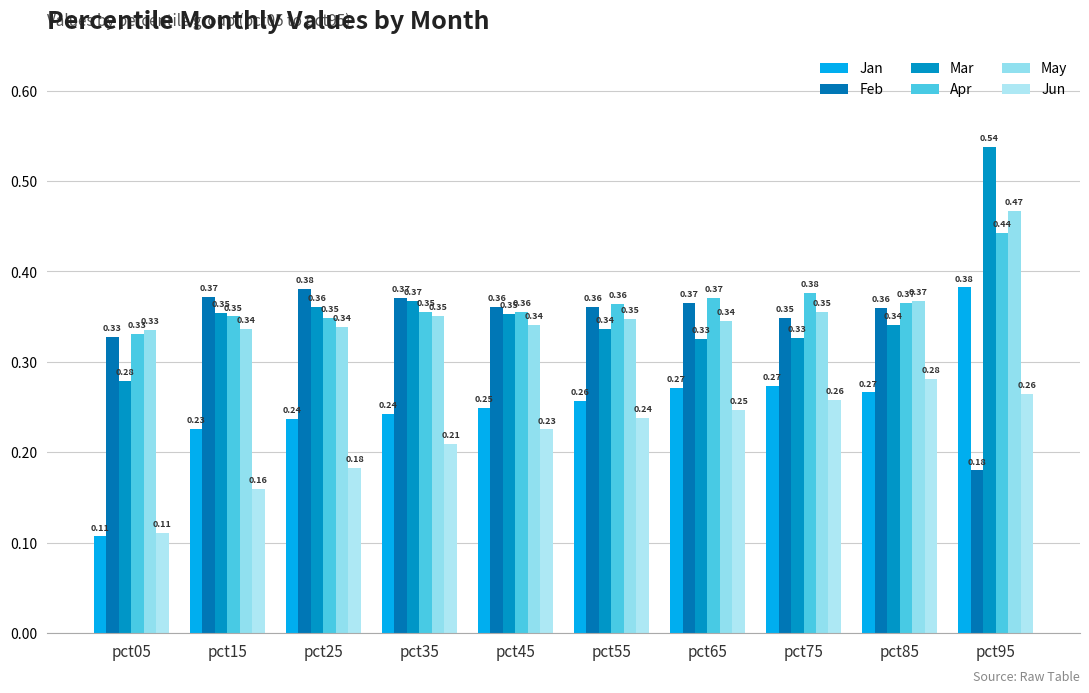

Count the number of data series in this chart.

6